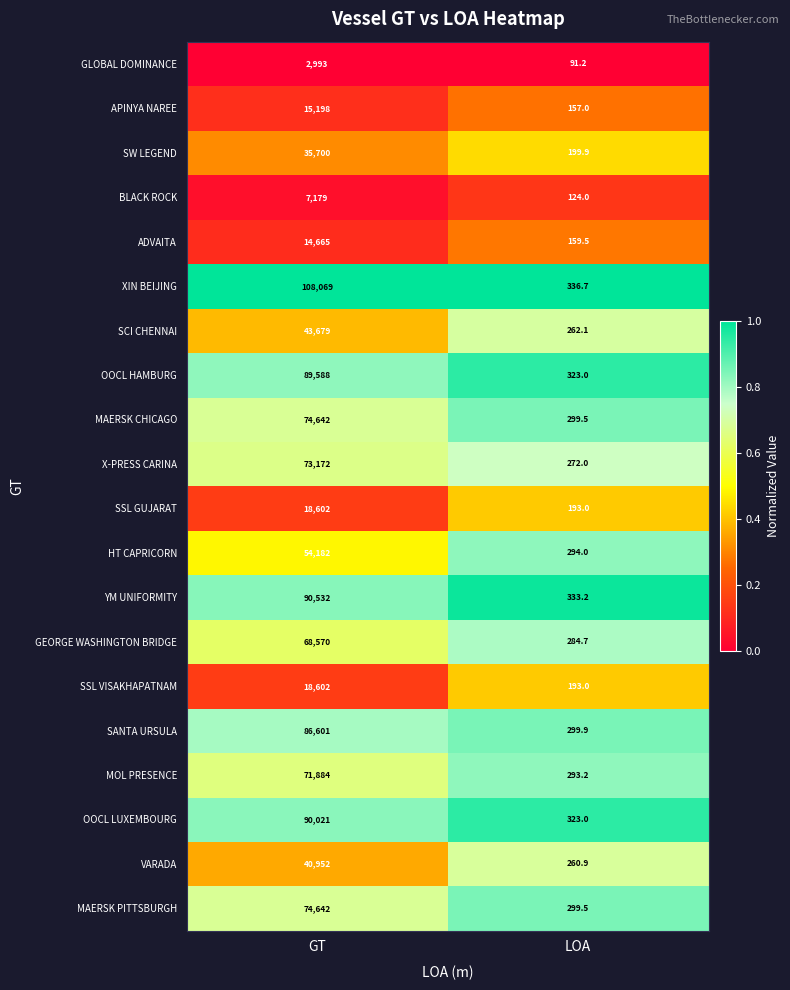

What is the difference between the highest and lowest values at LOA?

245.5